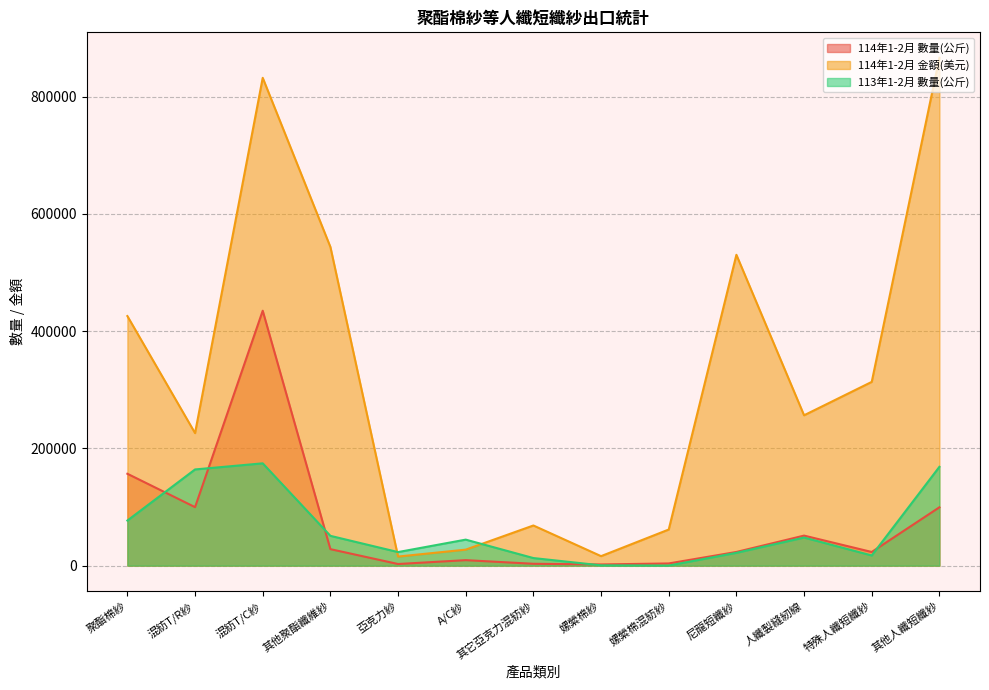

In 113年1-2月 數量(公斤), how many points are lower than both neighbors (excluding endpoints)?

3